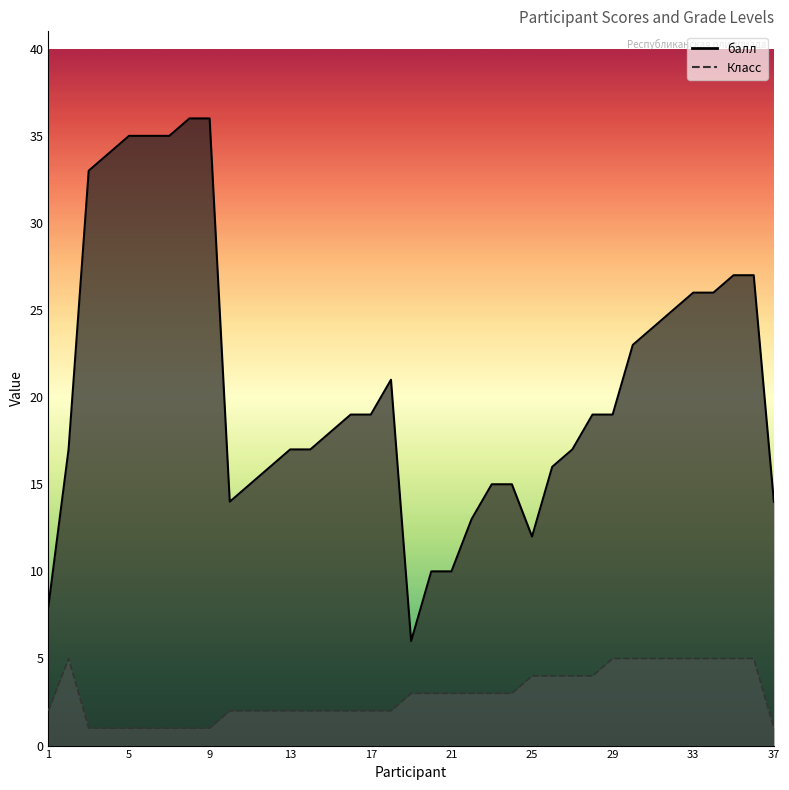

Where is Класс nearest to the value 3?

19